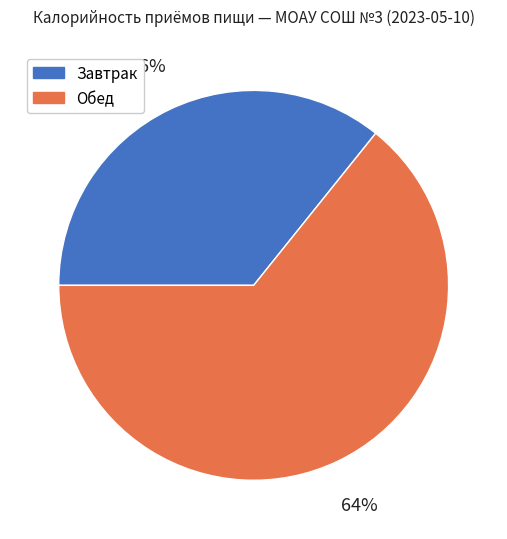

To the nearest percent, what is the combined percentage of Завтрак and Обед?

100%